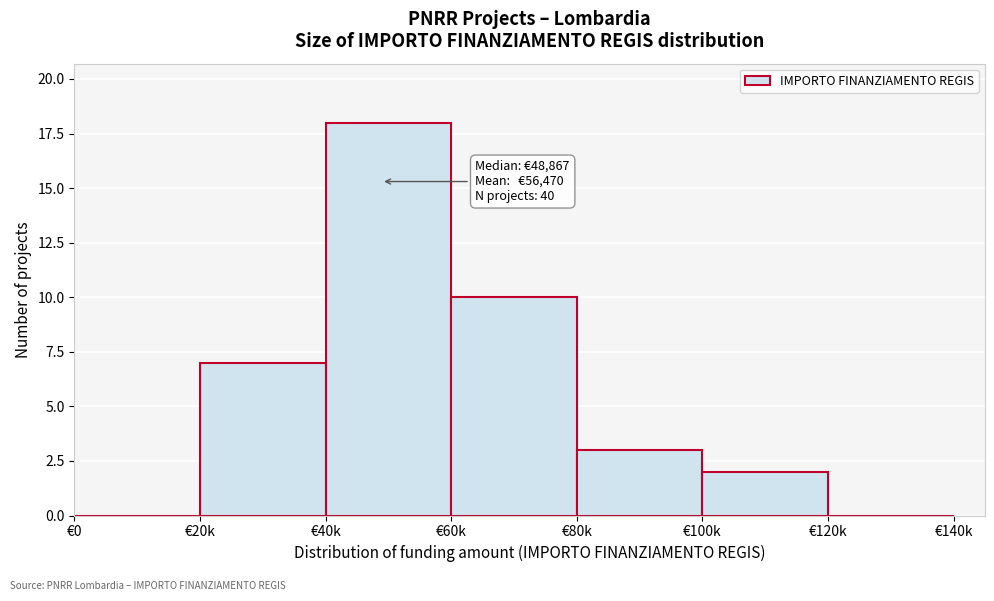

What is the change in value from €0 to €60k?

+10